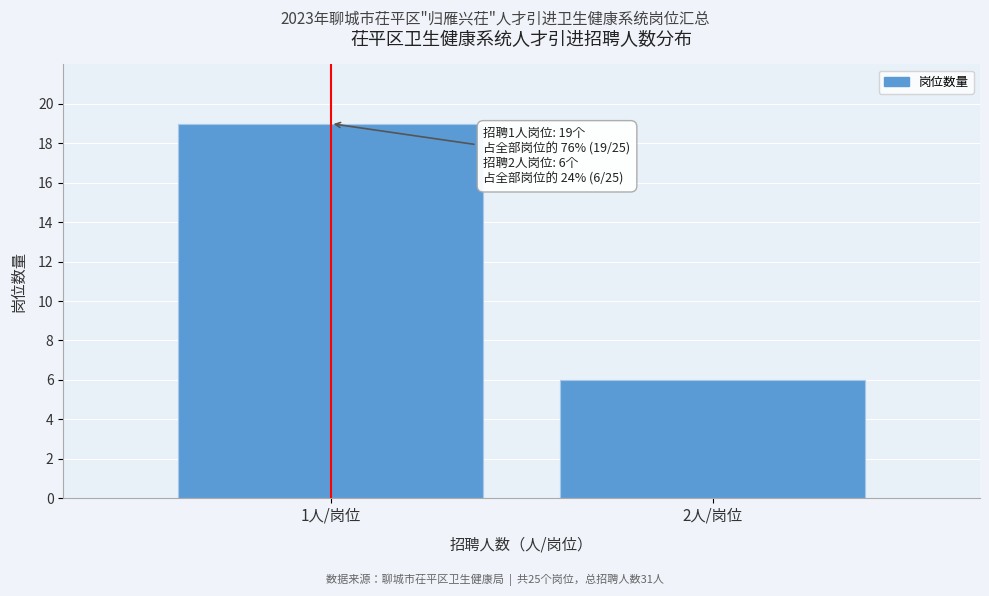

Reading left to right, extract all data points from this chart.

1人/岗位=19	2人/岗位=6